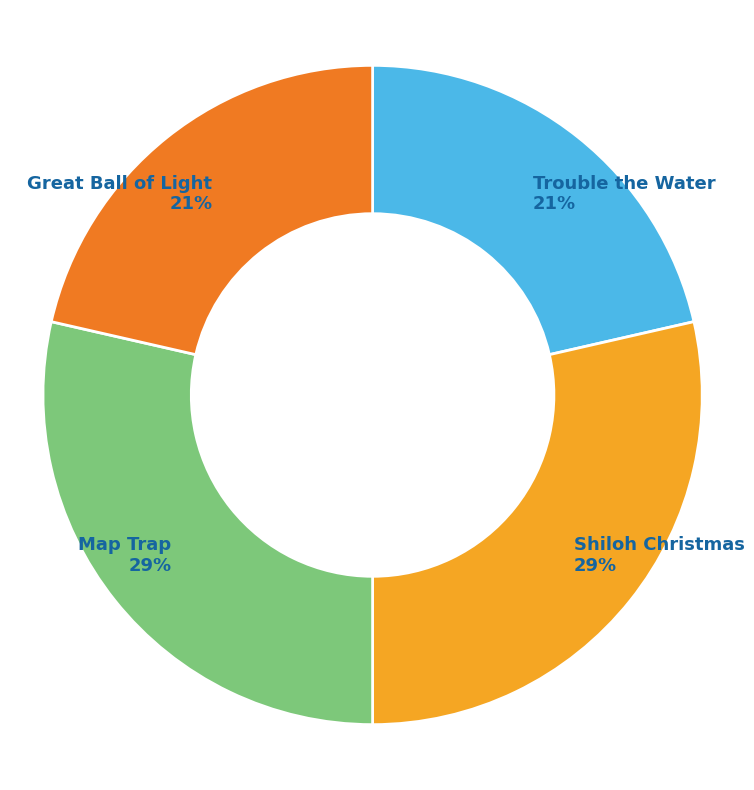

What is the ratio of the value at Trouble the Water to the value at Great Ball of Light?

1.0